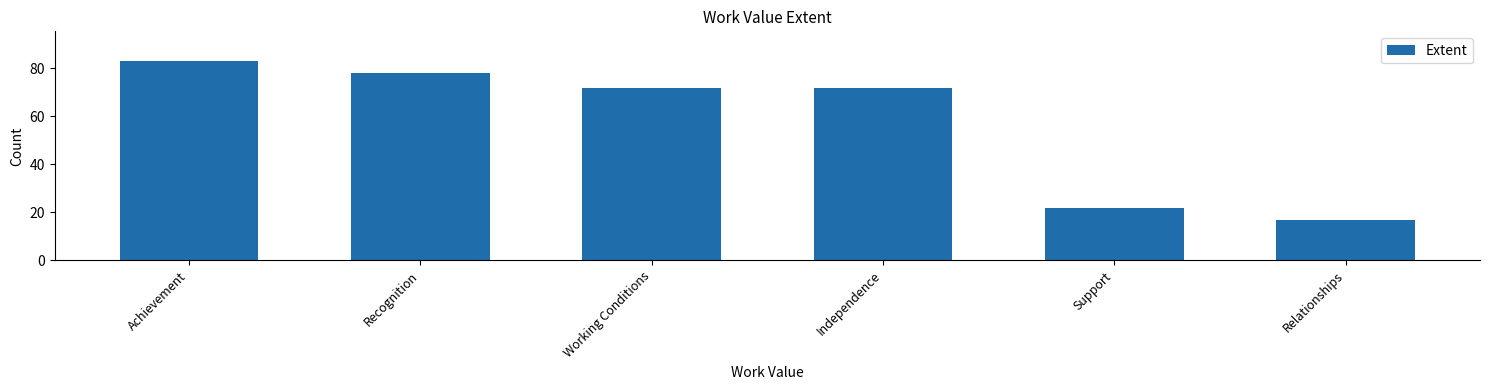

Is it true that the value at Achievement is 83?

True